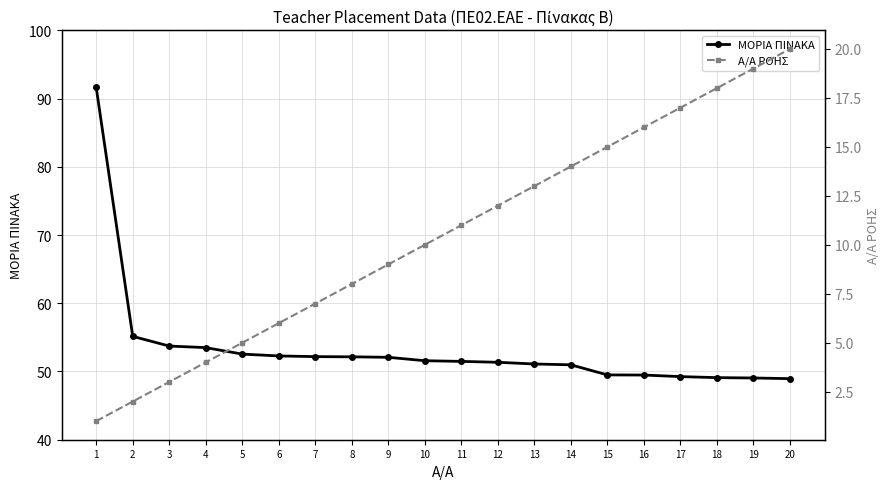

What is the smallest value displayed?

1.0